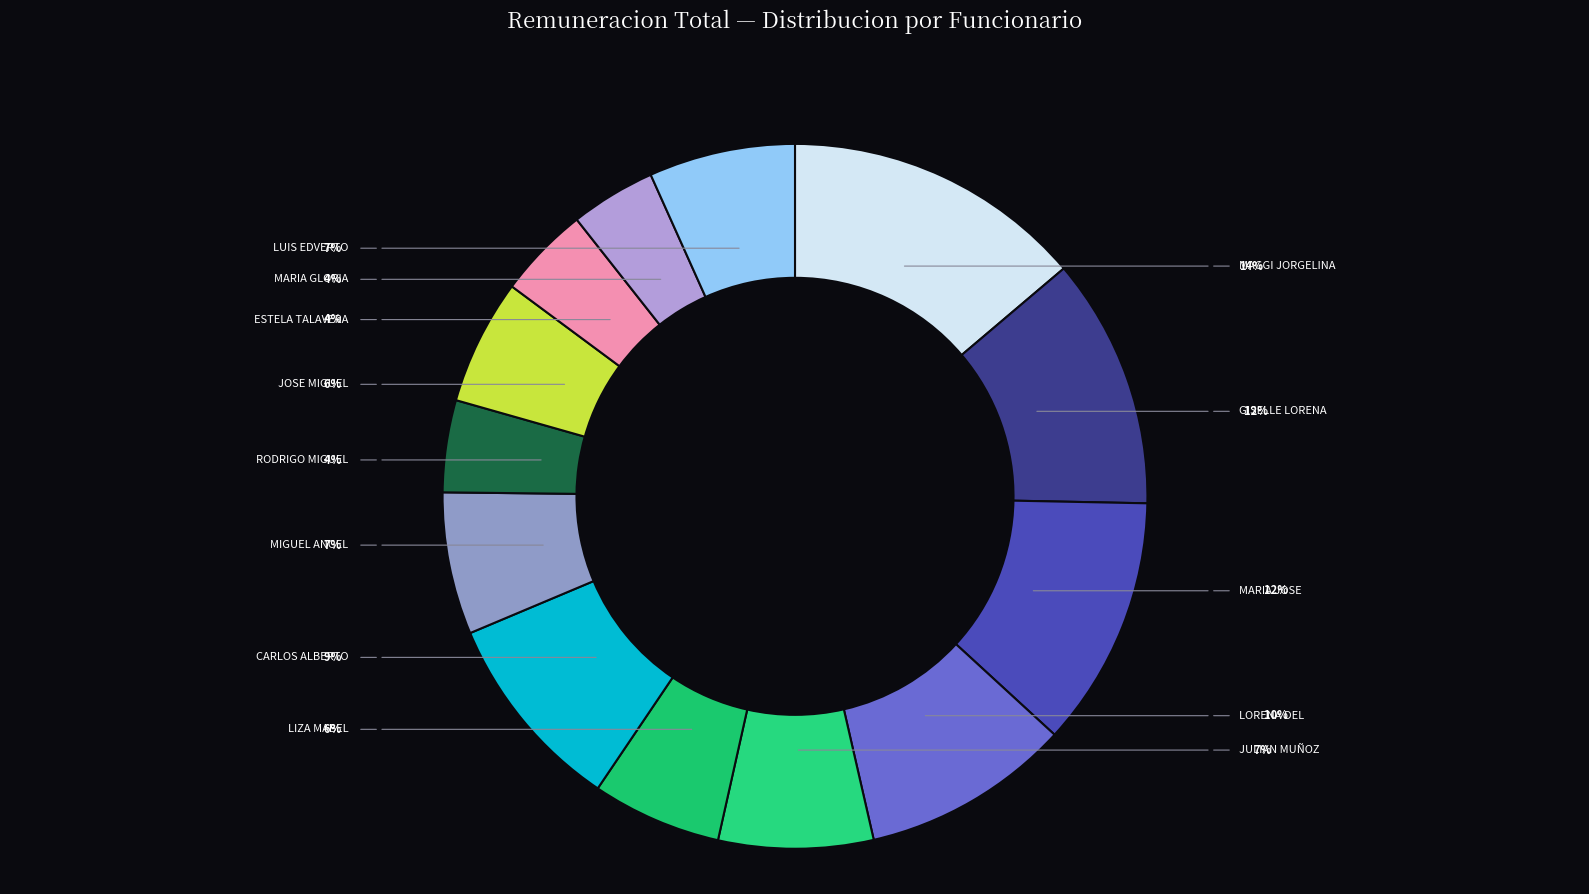

The LORENA DEL PILAR SORIA slice represents 10% of the pie. True or false?

True